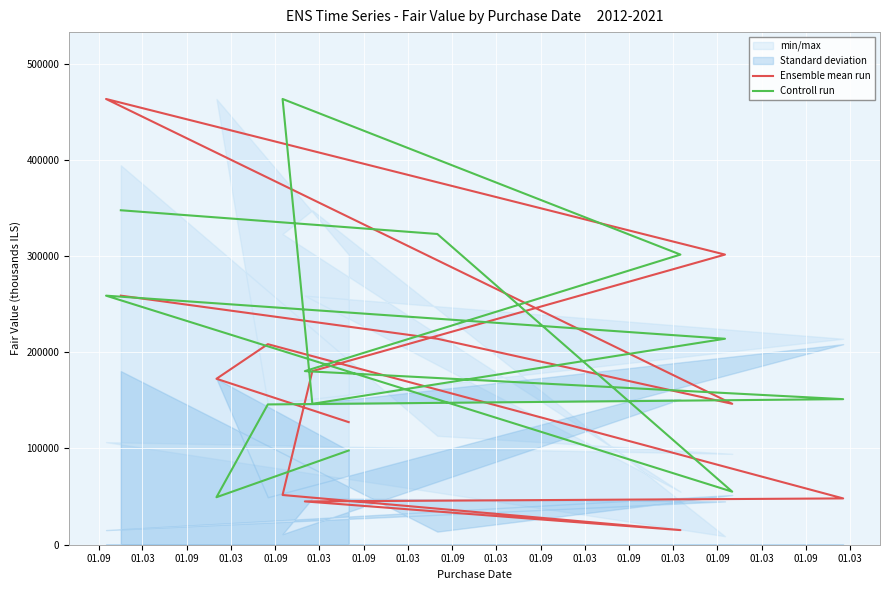

Which label corresponds to the smallest value in the chart?

01.03